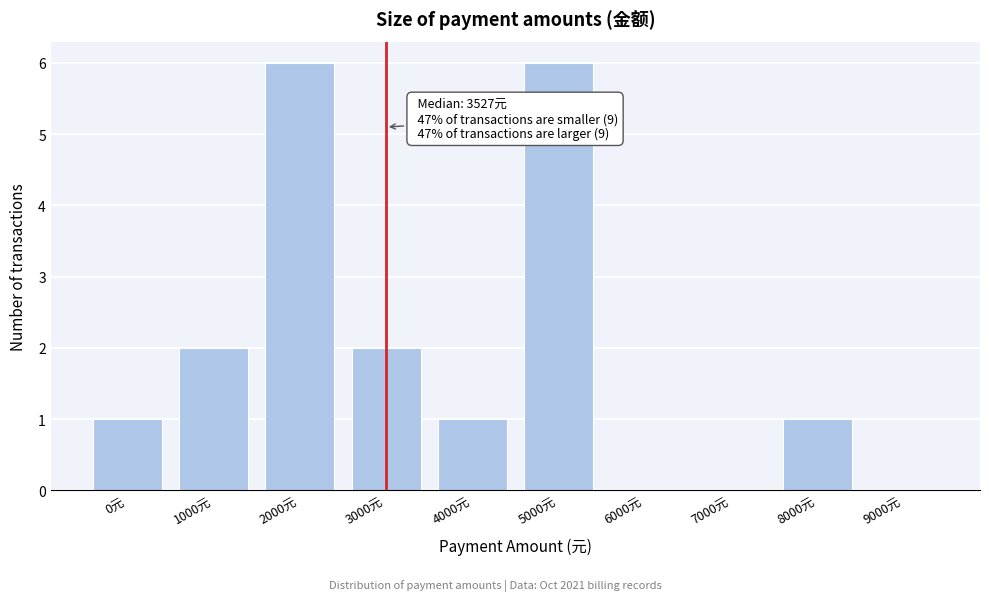

Reading left to right, what are all the values shown in this chart?

0元=1	1000元=2	2000元=6	3000元=2	4000元=1	5000元=6	6000元=0	7000元=0	8000元=1	9000元=0